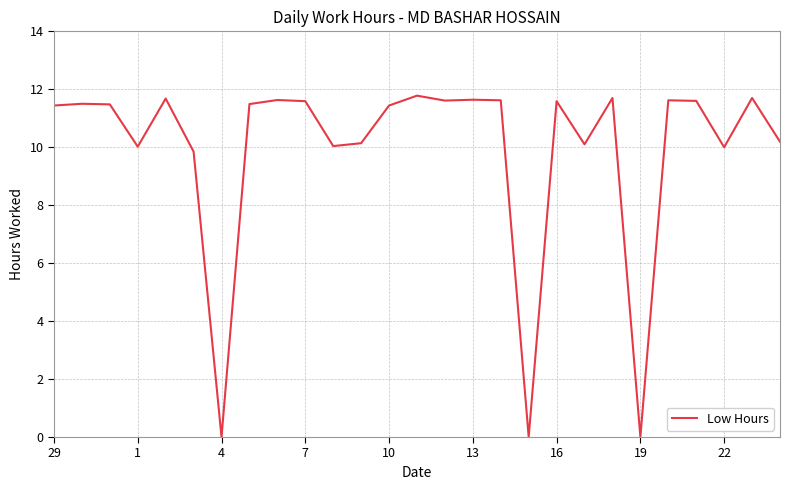

What is the difference between the maximum and minimum values?

11.8